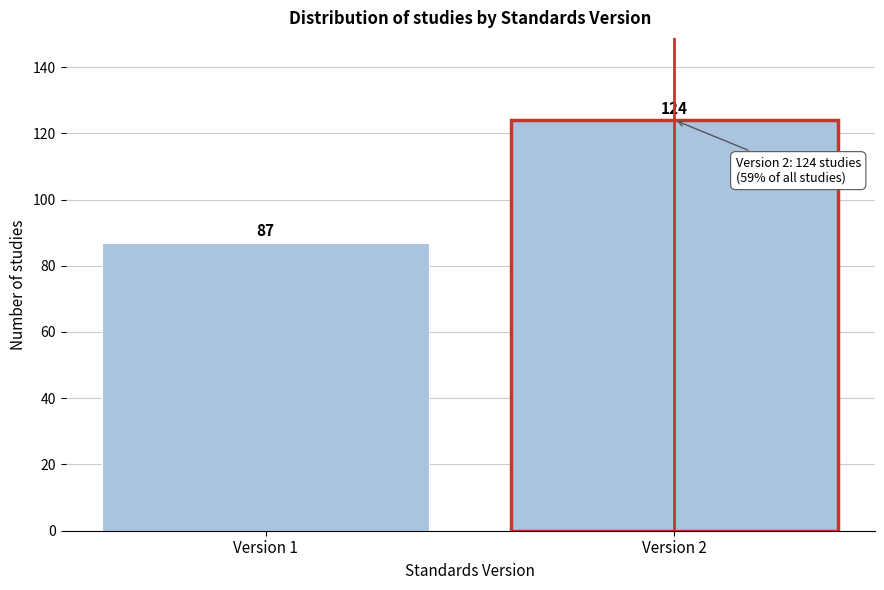

Reading left to right, extract all data points from this chart.

Version 1=87	Version 2=124